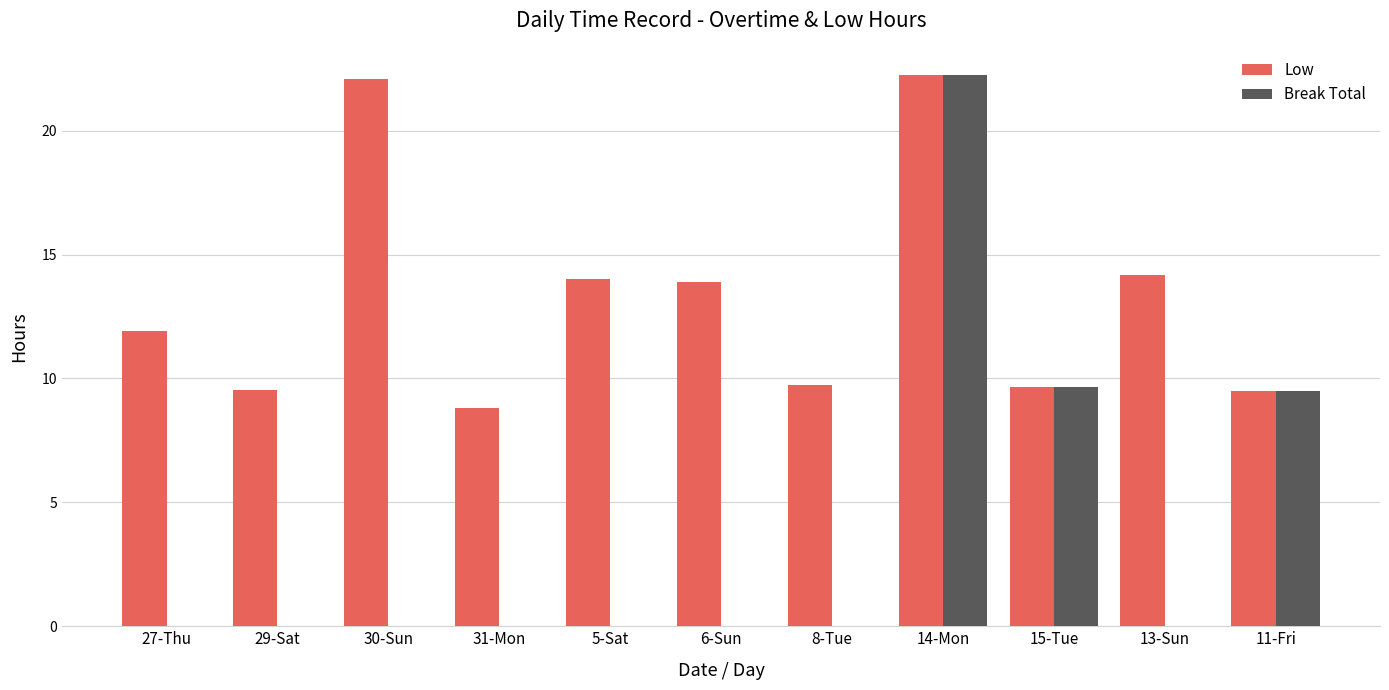

What is the greatest value displayed?

22.2